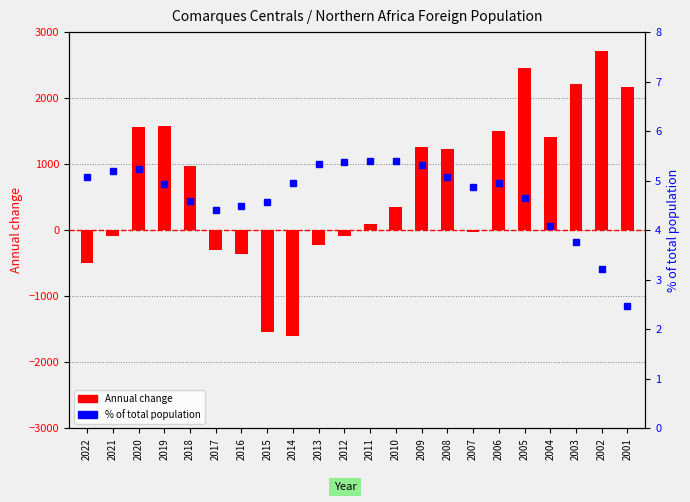

Reading right to left, list all the values displayed in this chart.

Annual change: 2163.0	2715.0	2213.0	1416.0	2461.0	1497.0	-19.0	1235.0	1264.0	350.0	94.0	-84.0	-219.0	-1600.0	-1545.0	-356.0	-295.0	966.0	1582.0	1565.0	-92.0	-495.0
% of total population: 2.5	3.2	3.8	4.1	4.7	5.0	4.9	5.1	5.3	5.4	5.4	5.4	5.3	5.0	4.6	4.5	4.4	4.6	4.9	5.2	5.2	5.1